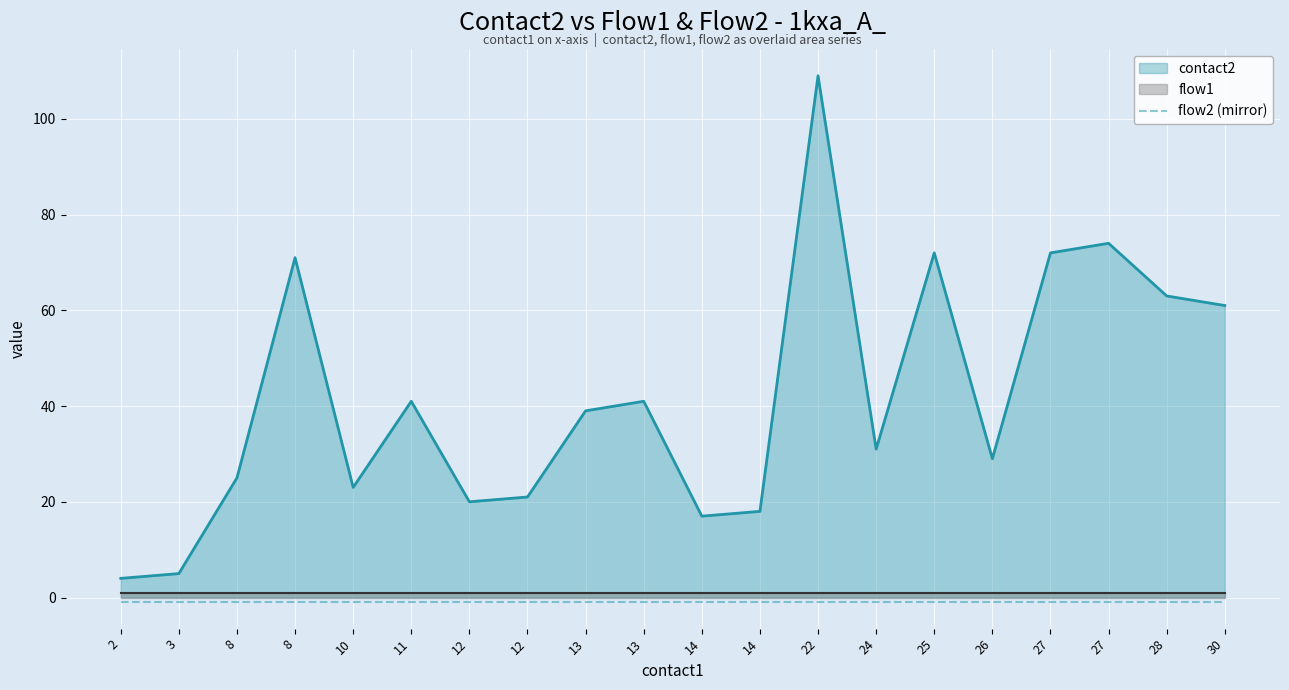

Which series has the largest total across all categories?

contact2